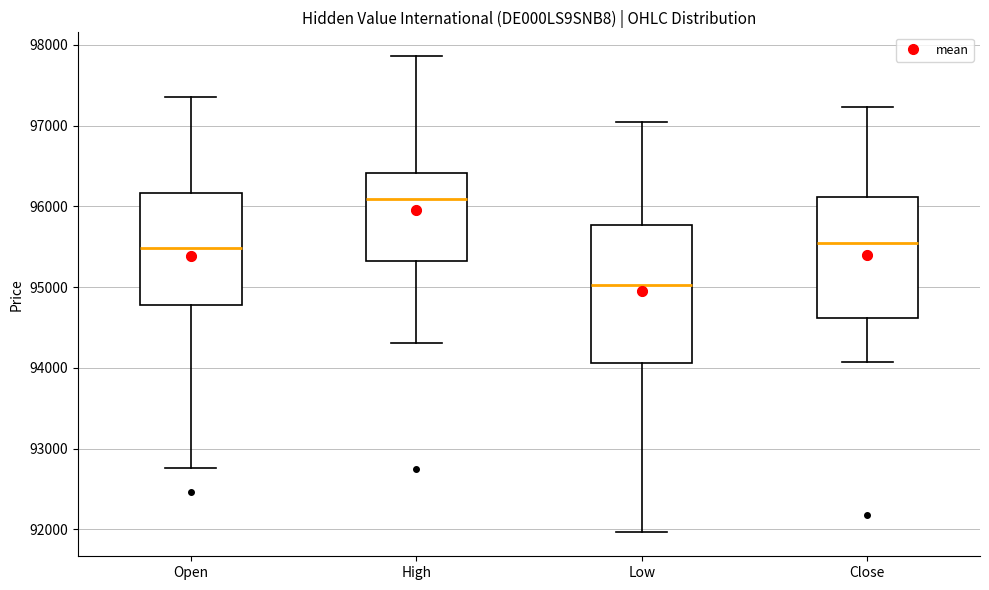

Comparing the boxes themselves (not the whiskers), which one is the tallest?

Low